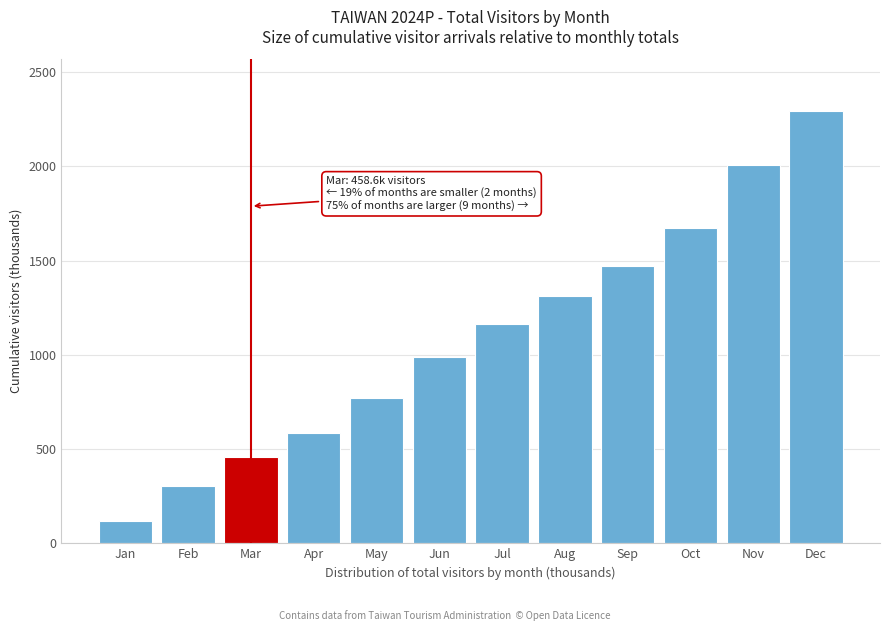

Reading left to right, list all the values displayed in this chart.

Jan=117.5	Feb=303.3	Mar=458.6	Apr=585.0	May=770.2	Jun=990.2	Jul=1163.4	Aug=1312.5	Sep=1471.5	Oct=1673.3	Nov=2009.3	Dec=2293.5